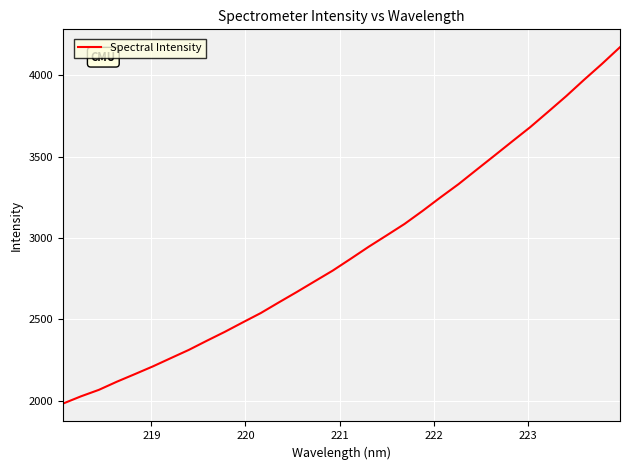

Does the chart display data point markers on the line(s)?

No